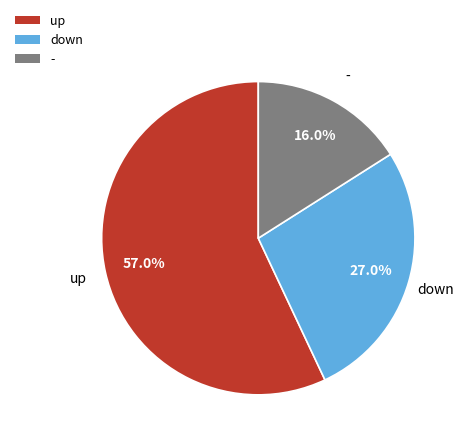

Rank the categories by value from highest to lowest.

up, down, -